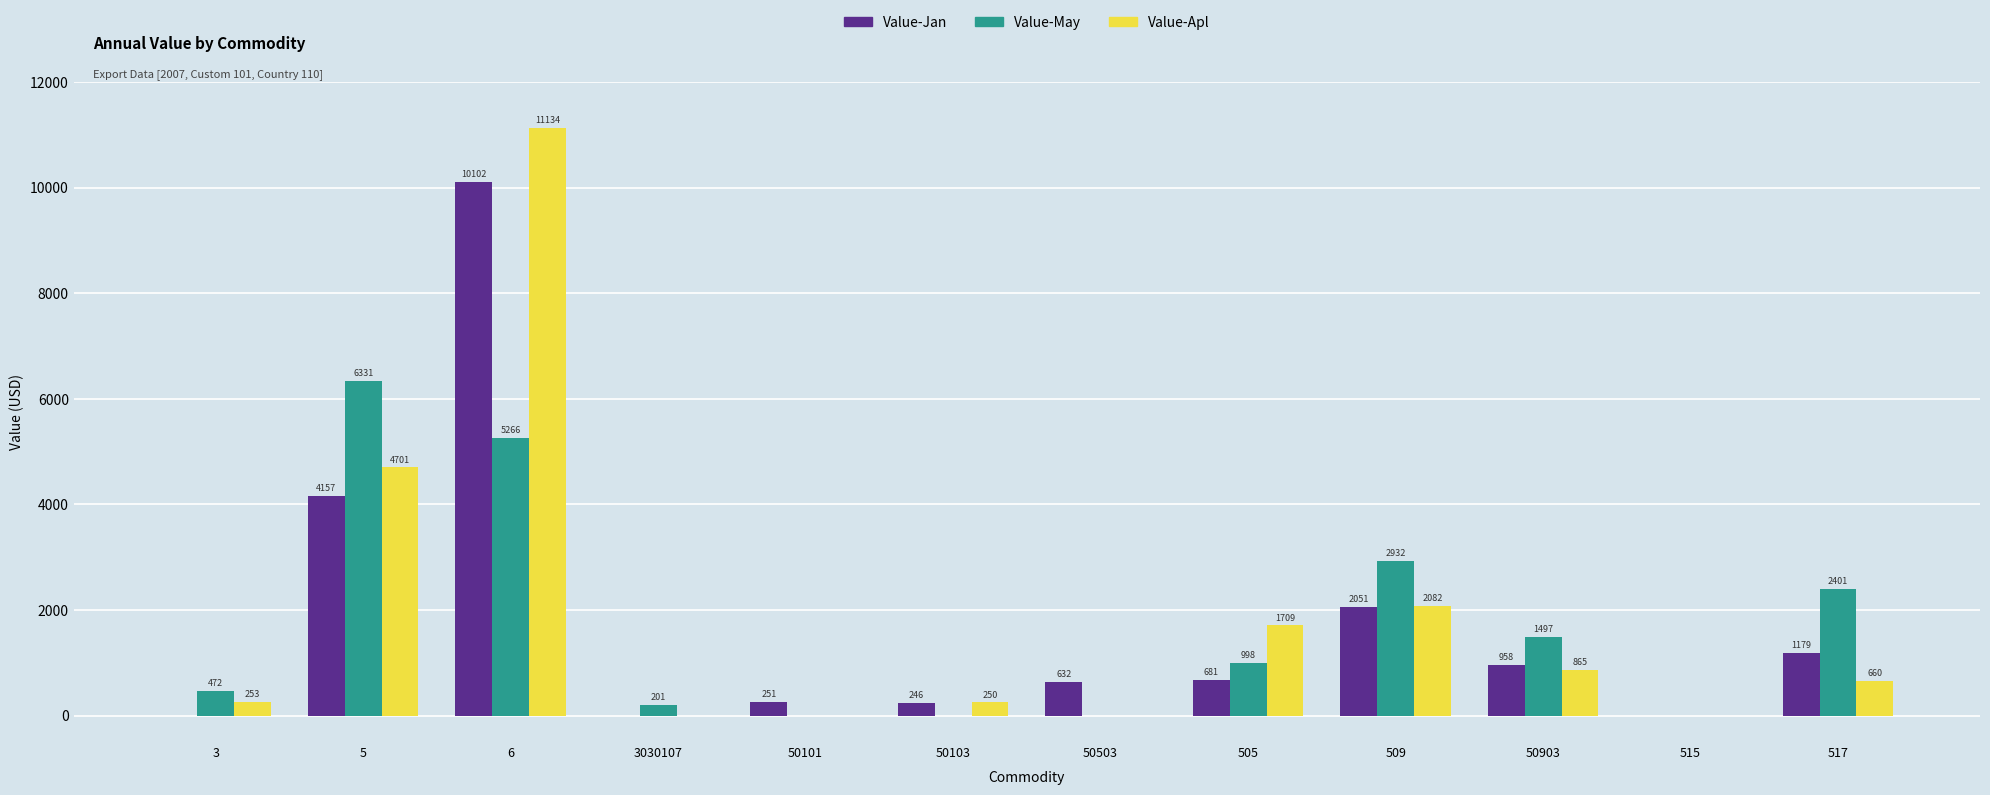

Where is Value-May nearest to the value 3165?

509